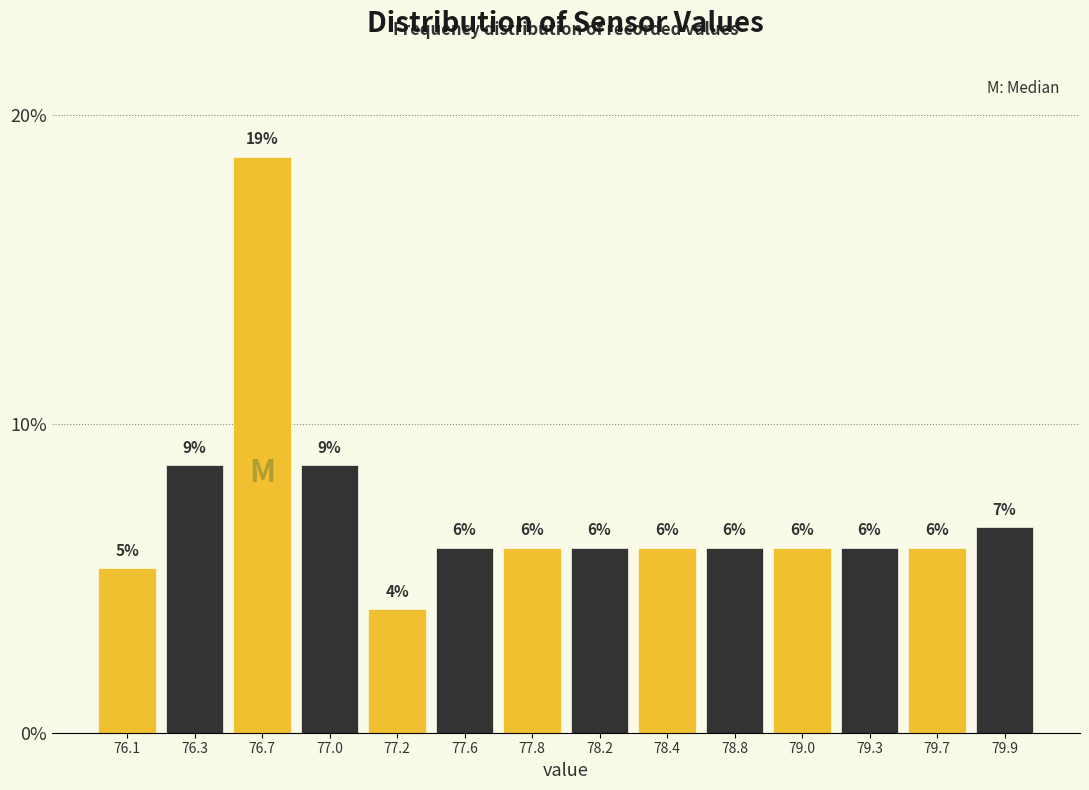

Approximately how many times larger is the value at 77.6 compared to 79.9?

0.9